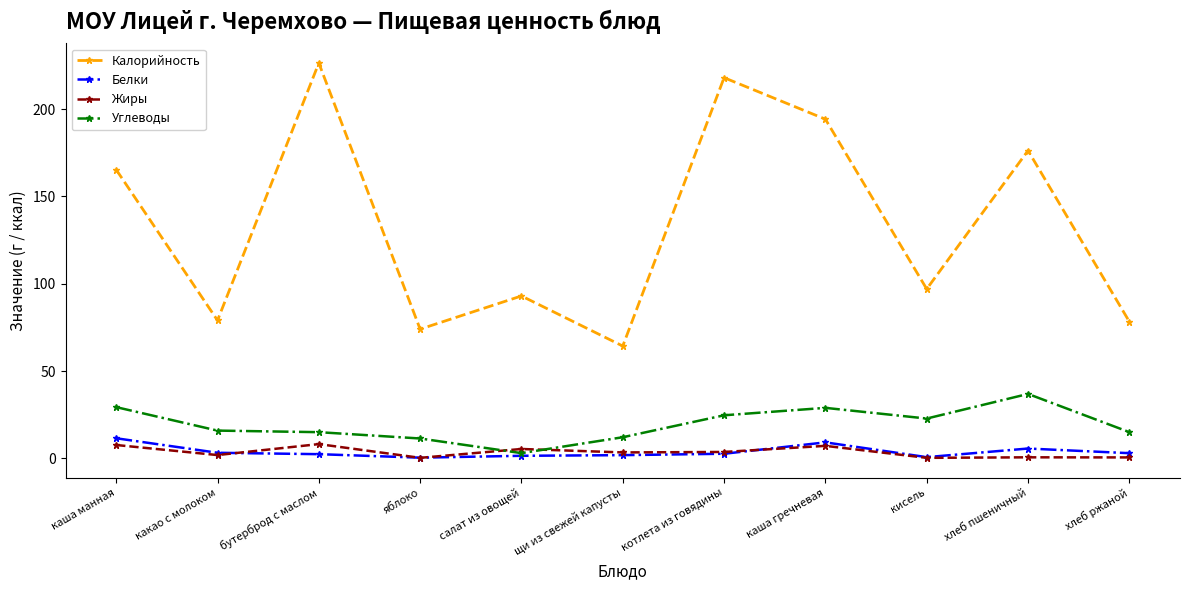

Which category has the lowest value in the Калорийность series?

щи из свежей капусты